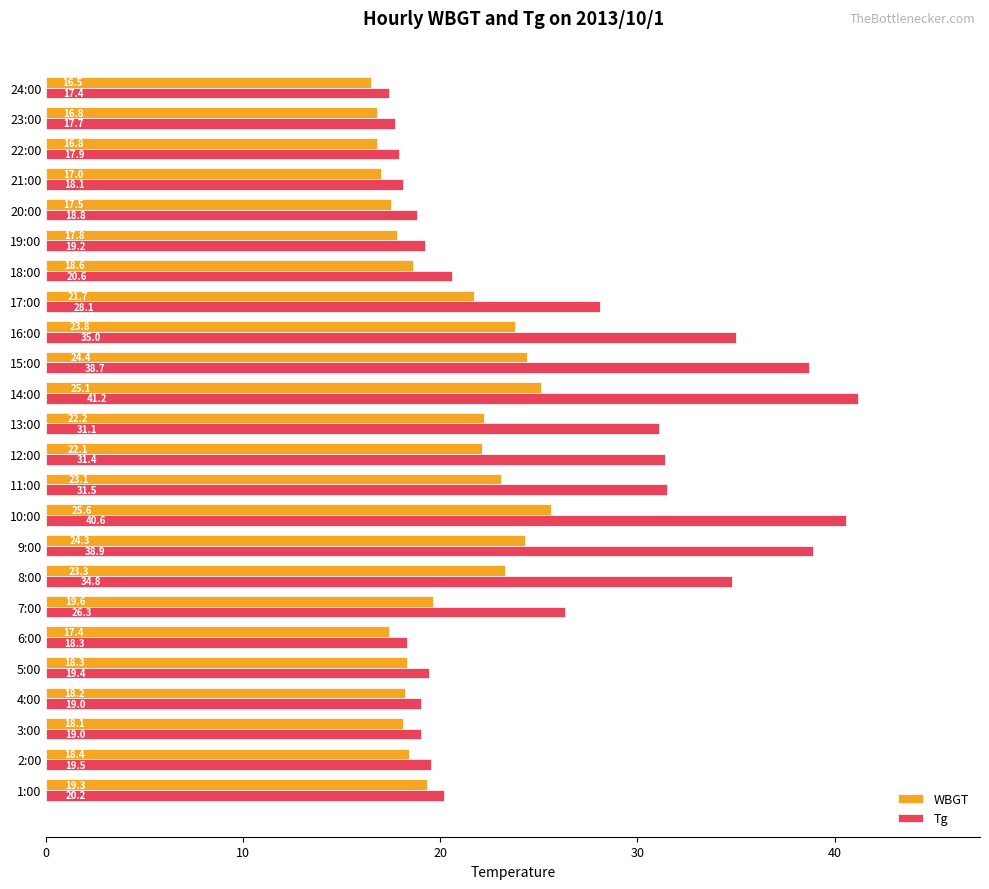

Rank the series at 13:00 from highest to lowest value.

Tg, WBGT